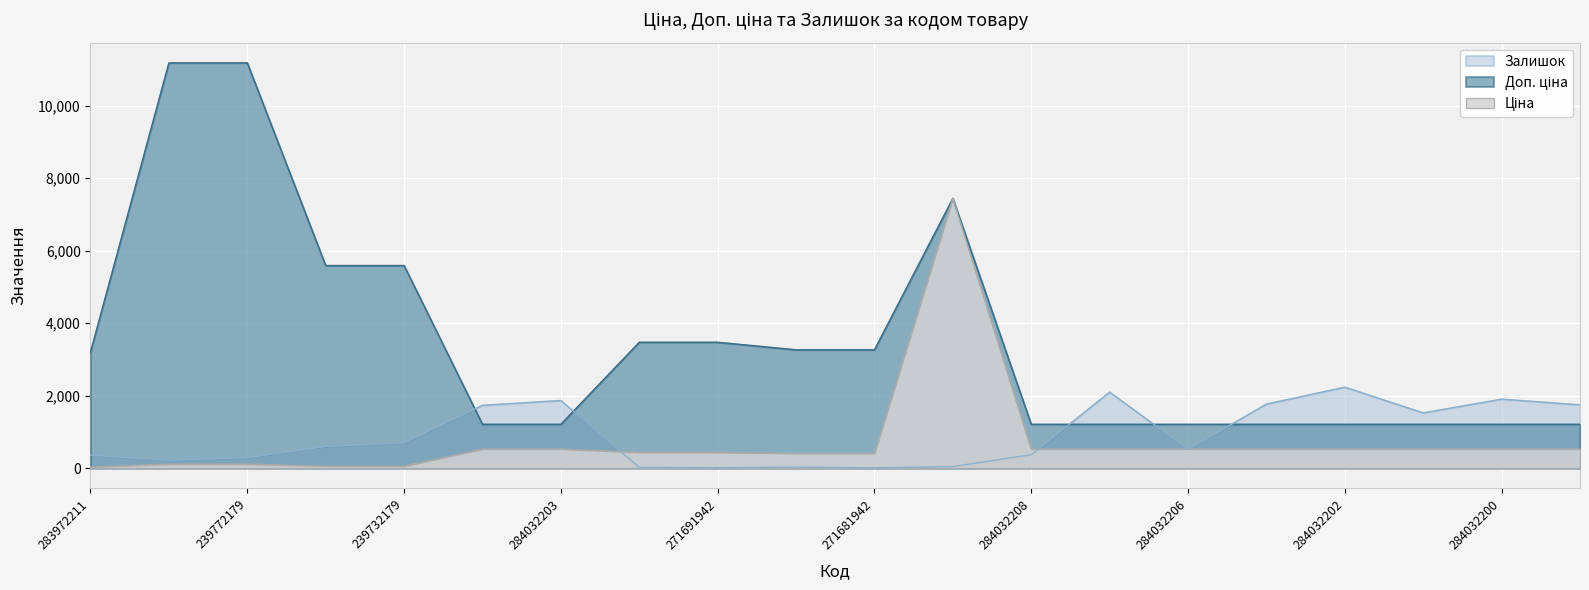

What is the lowest value of the Ціна series?

32.0